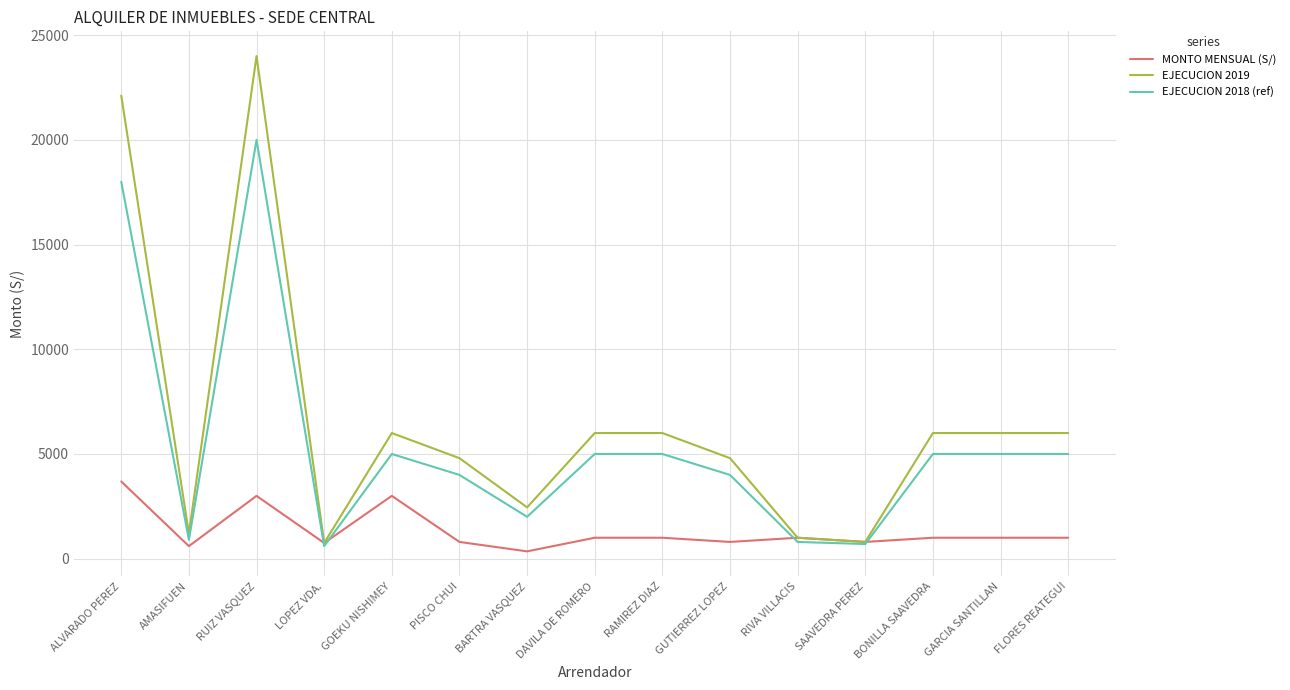

Which series has the widest spread of values?

EJECUCION 2019